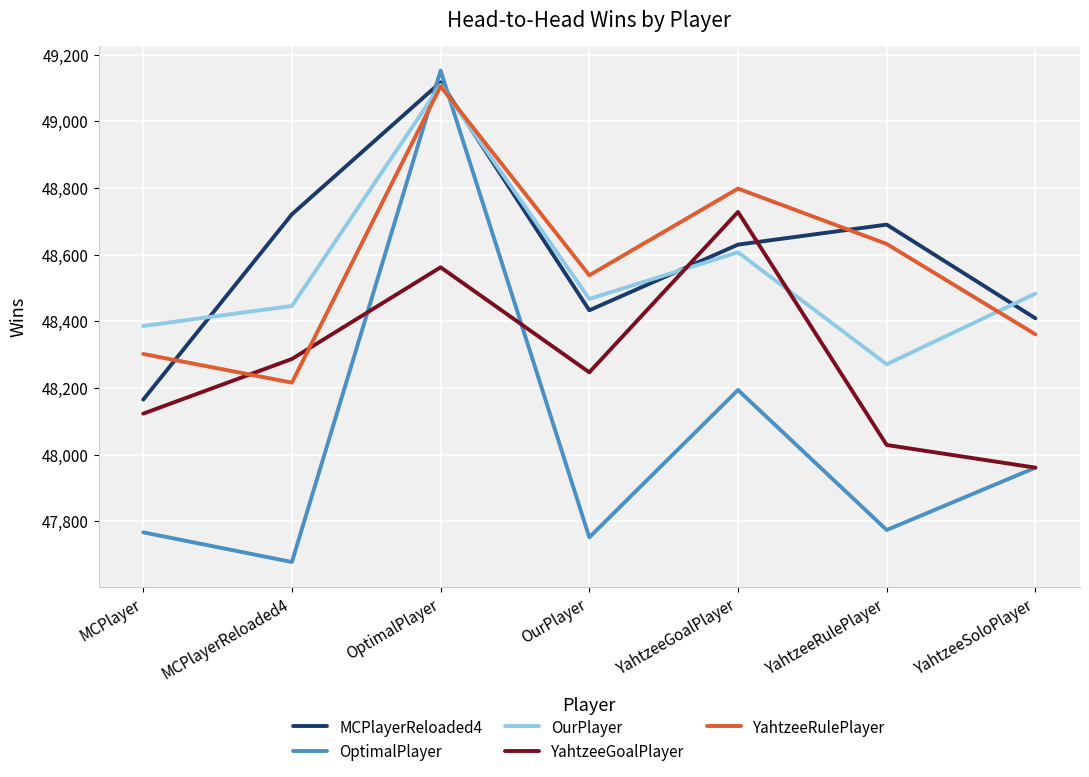

List the labels in order of YahtzeeRulePlayer value, smallest first.

MCPlayerReloaded4, MCPlayer, YahtzeeSoloPlayer, OurPlayer, YahtzeeRulePlayer, YahtzeeGoalPlayer, OptimalPlayer